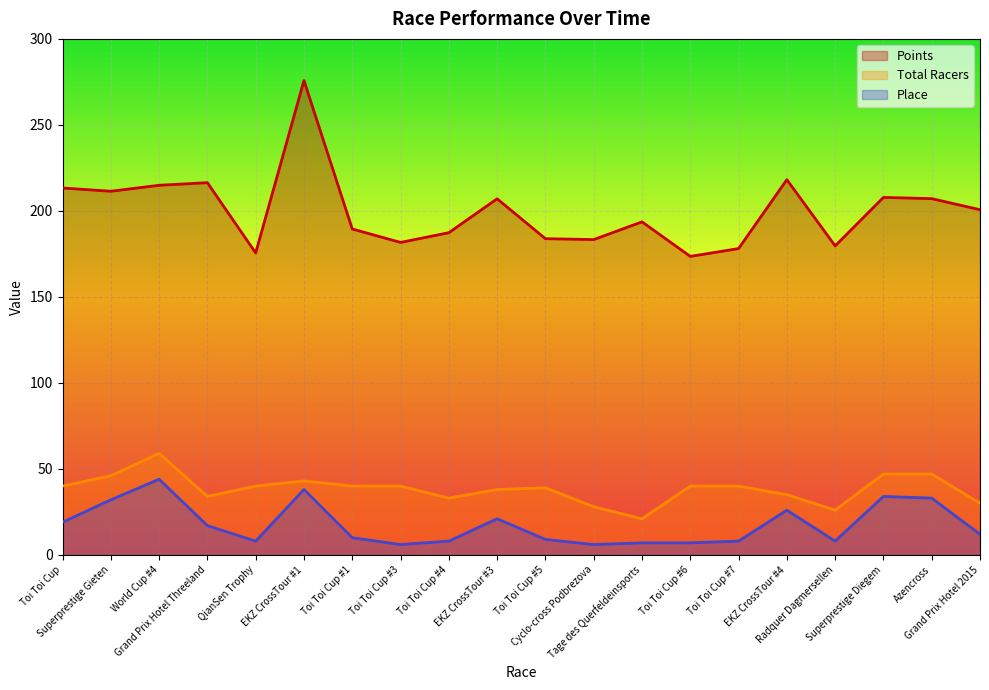

At which category is the sum across all series the highest?

EKZ CrossTour #1